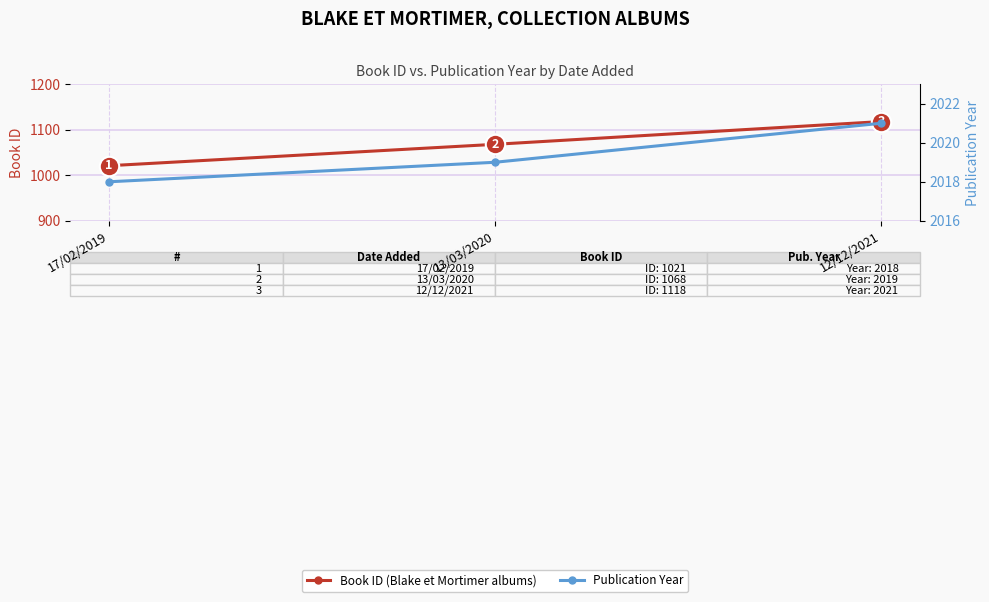

How many lines are shown in the chart?

2